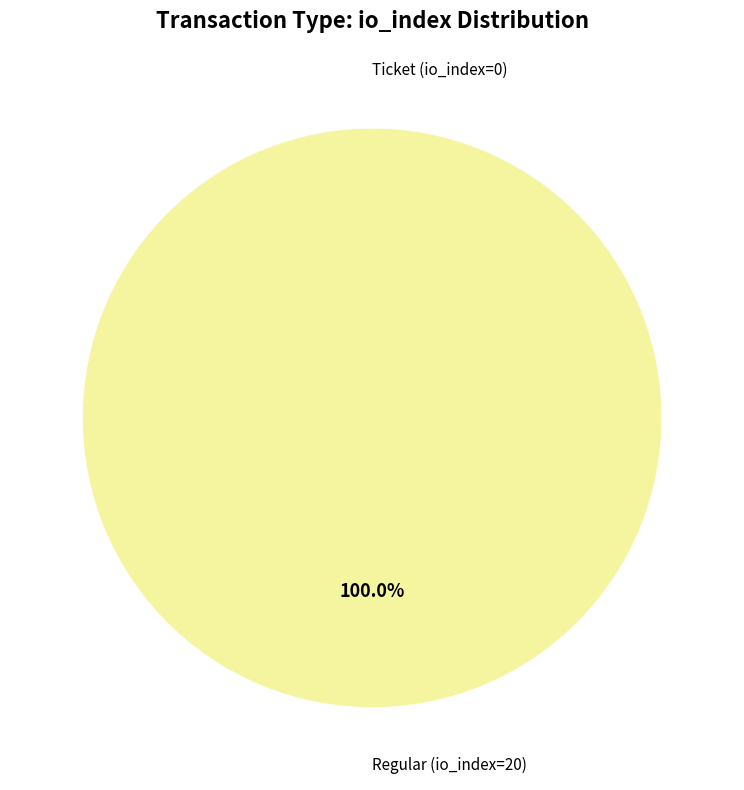

True or false: Ticket accounts for 7% of the total.

False